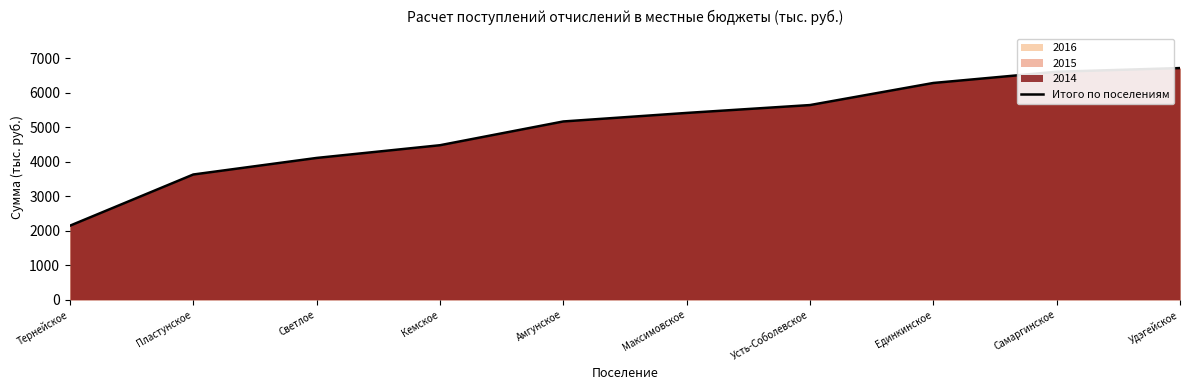

What is the sum of all values?

50156.4